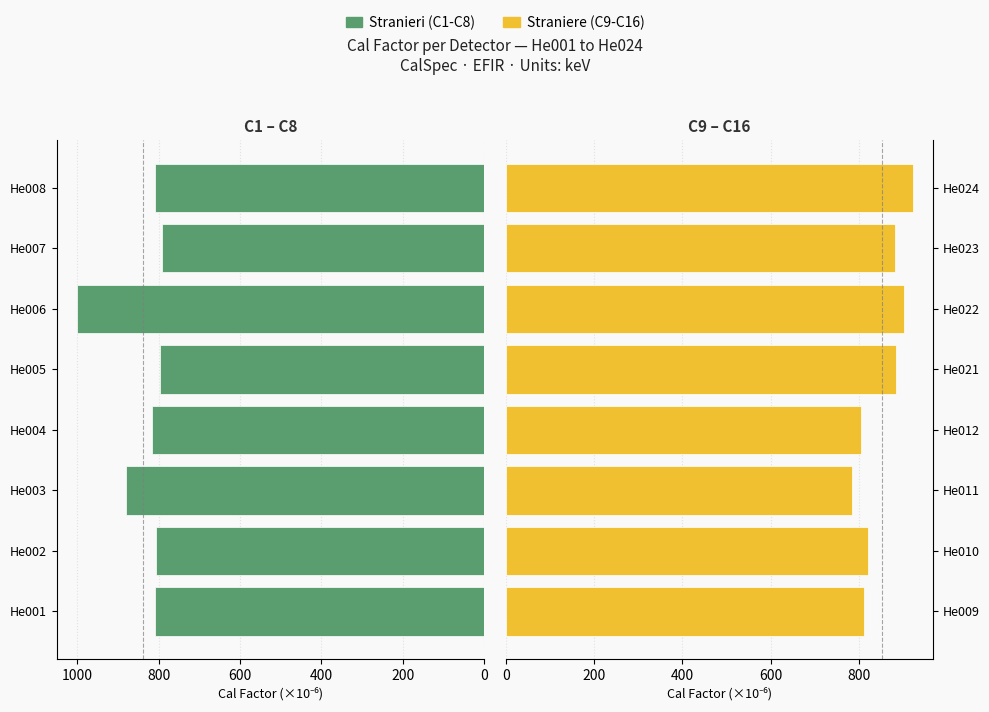

Count the number of categories in the chart.

8